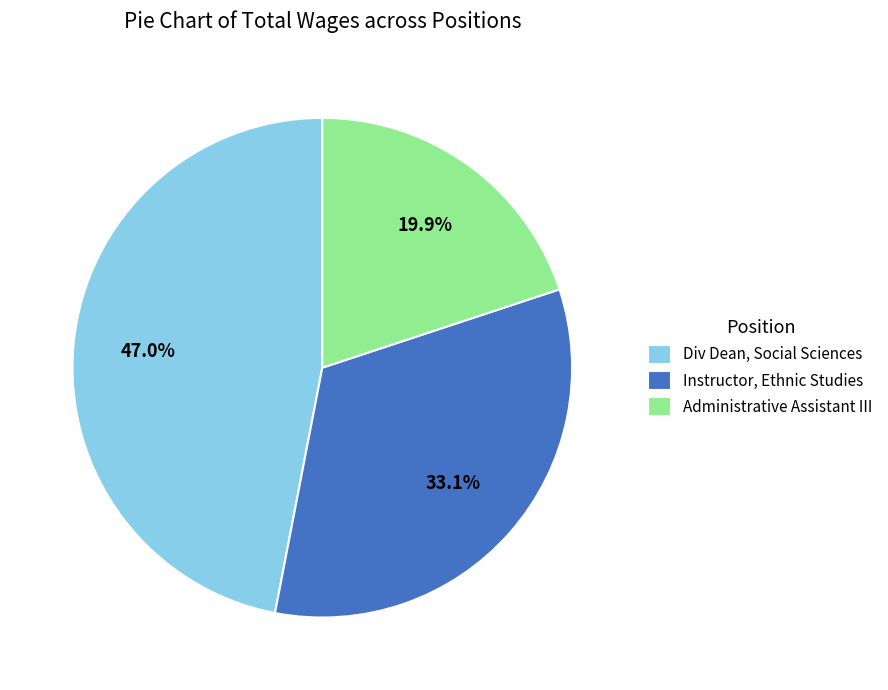

Rank the categories by value from lowest to highest.

Administrative Assistant III, Instructor, Ethnic Studies, Div Dean, Social Sciences